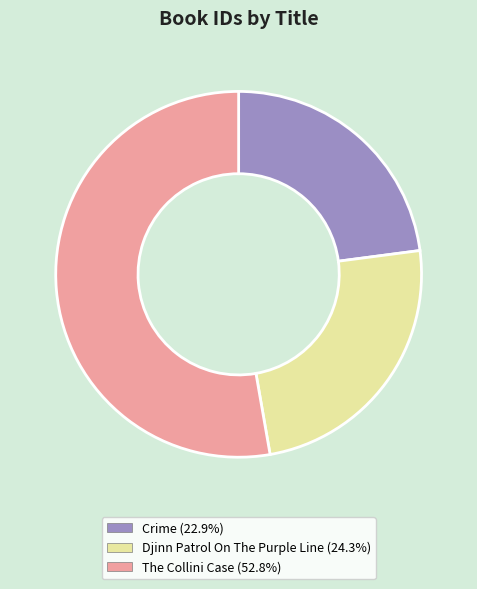

Do Djinn Patrol On The Purple Line and Crime together represent more than half of the pie?

No